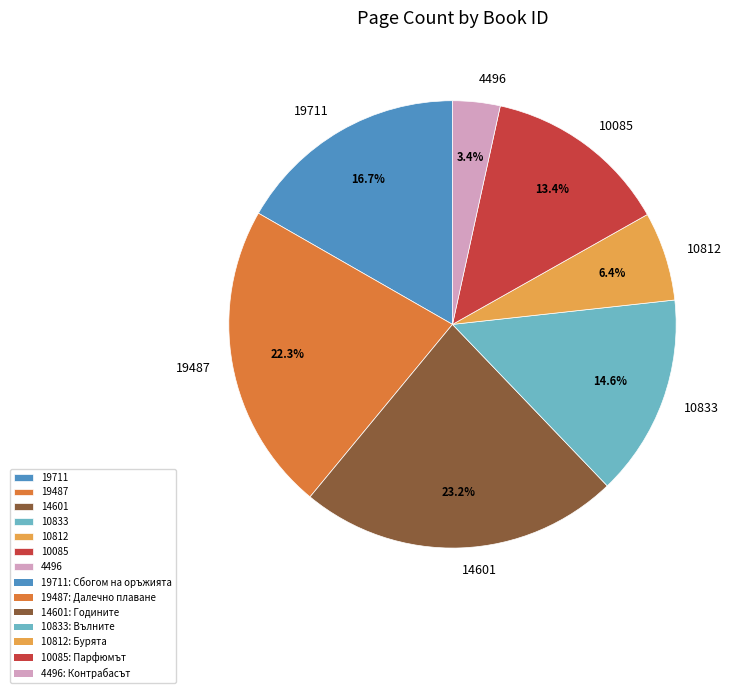

What is the ratio of the value at 19487 to the value at 10085?

1.7